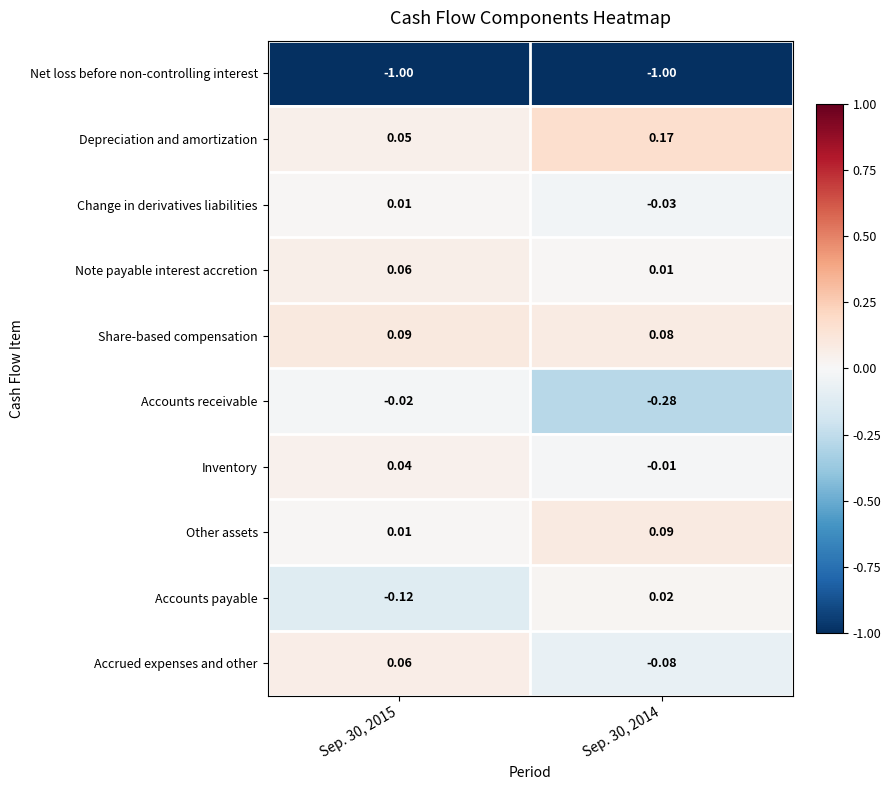

Which series has the largest range (max minus min)?

Accounts receivable